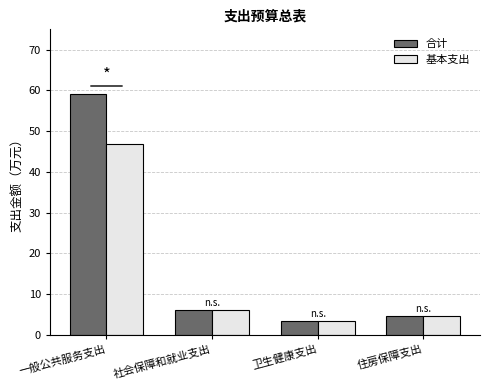

What are all the series names shown in the legend?

合计, 基本支出